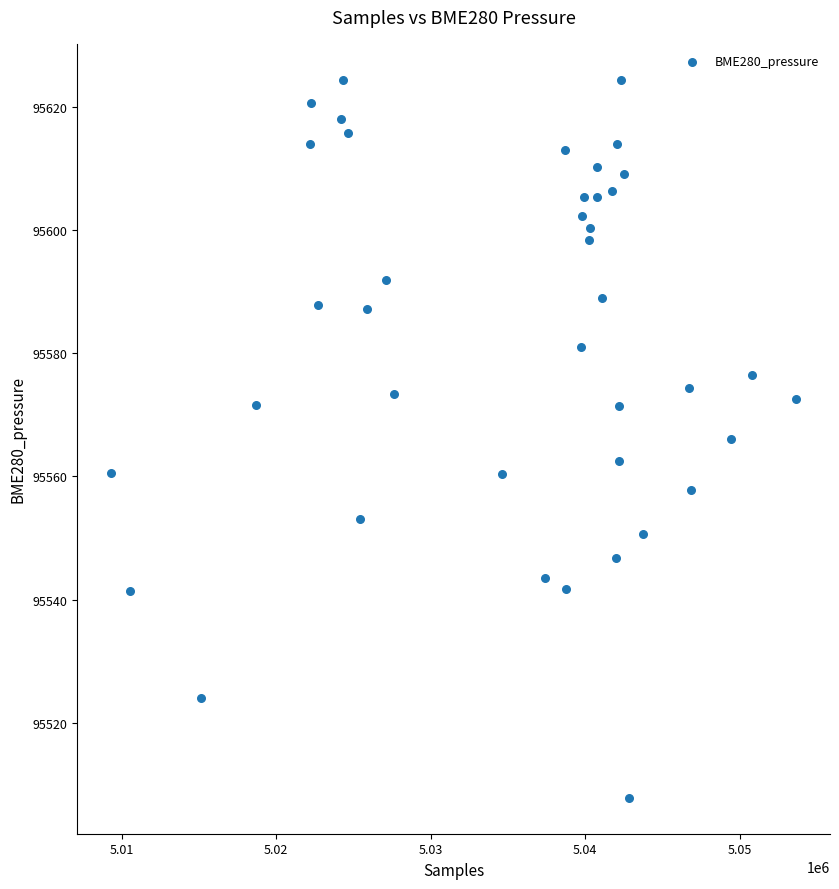

What is the range of Y values (max minus min)?

116.5